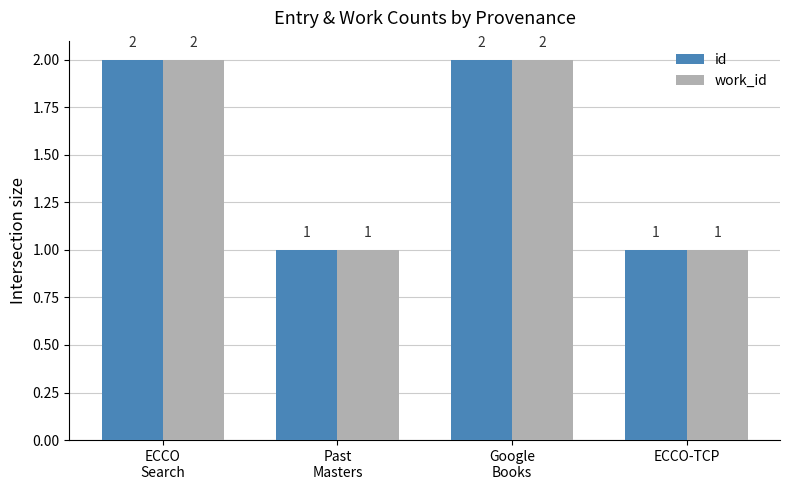

Reading left to right, list all the values displayed in this chart.

id: ECCO
Search=2	Past
Masters=1	Google
Books=2	ECCO-TCP=1
work_id: ECCO
Search=2	Past
Masters=1	Google
Books=2	ECCO-TCP=1